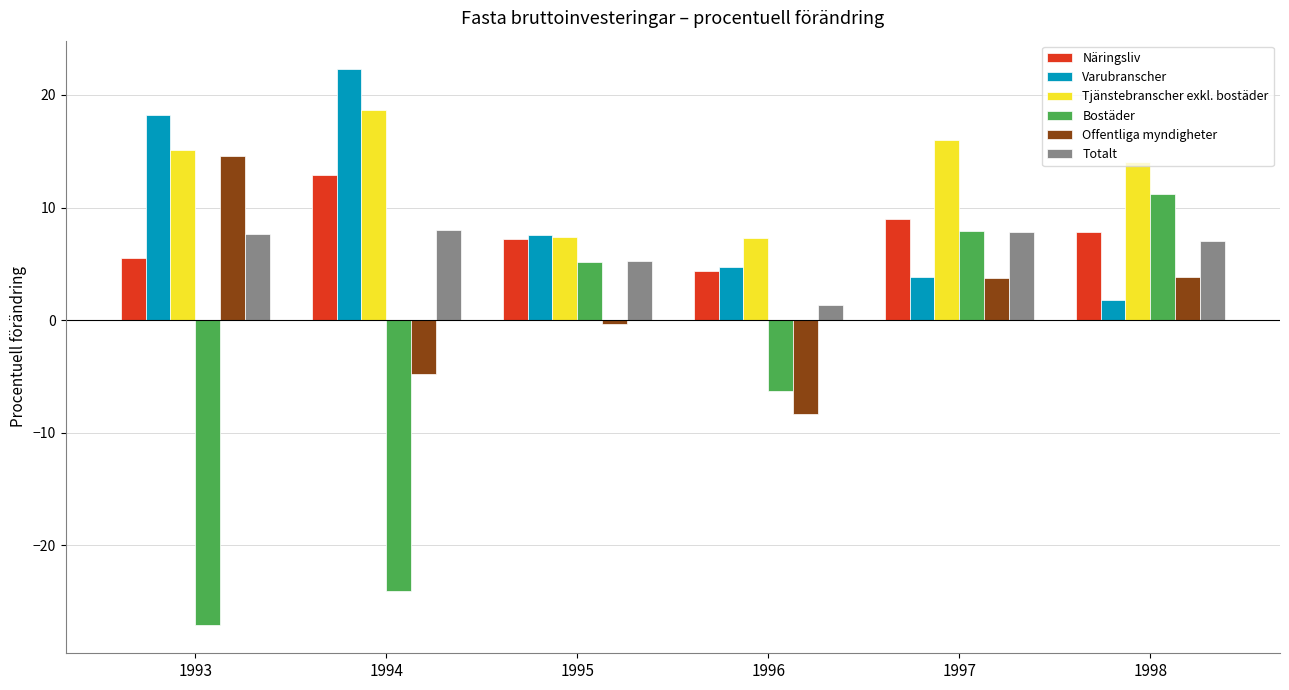

Is the value of Offentliga myndigheter at 1997 greater than the value of Bostäder at 1994?

Yes